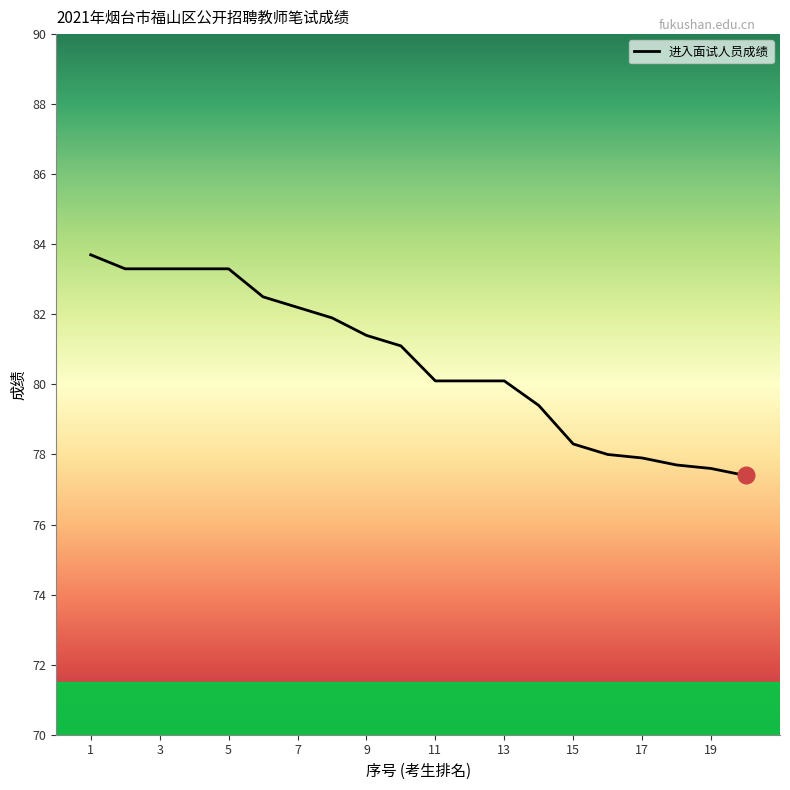

Reading left to right, transcribe all the data shown in this chart.

83.7	83.3	83.3	83.3	83.3	82.5	82.2	81.9	81.4	81.1	80.1	80.1	80.1	79.4	78.3	78.0	77.9	77.7	77.6	77.4